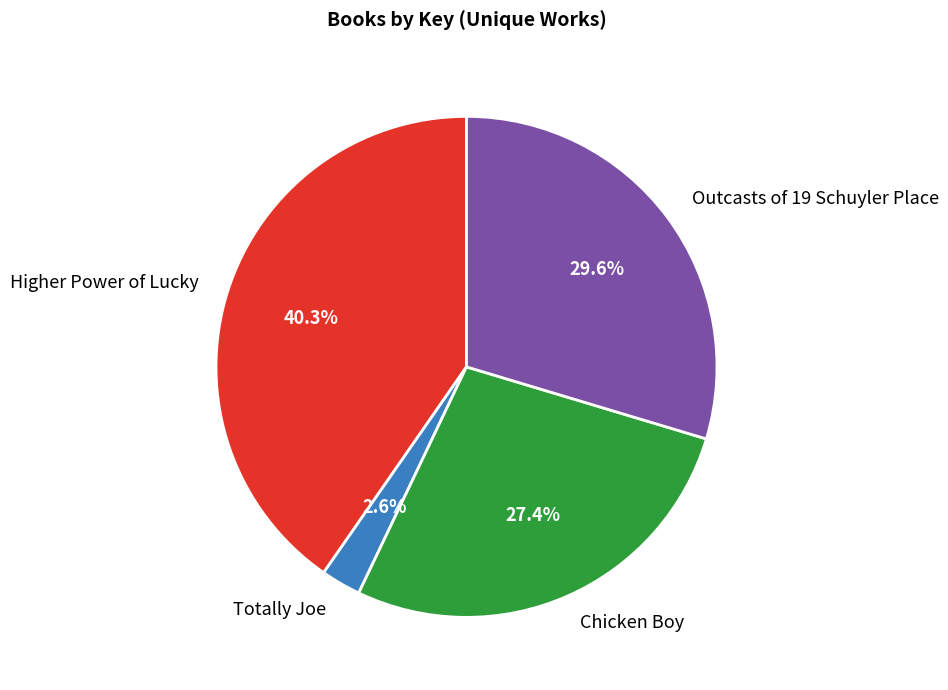

To the nearest percent, what percentage of the pie is Higher Power of Lucky?

40%